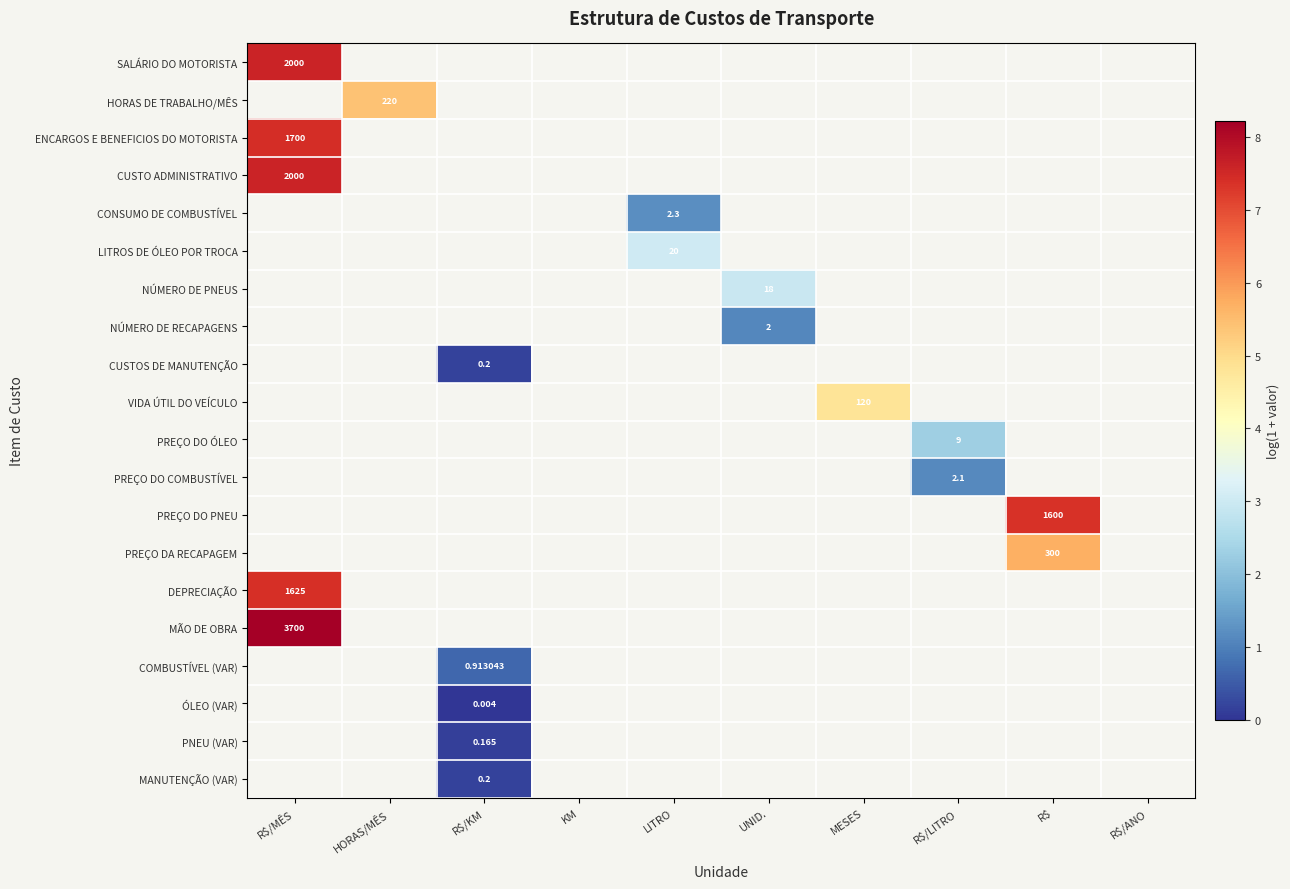

At which label does COMBUSTÍVEL (VAR) reach its minimum?

R$/MÊS